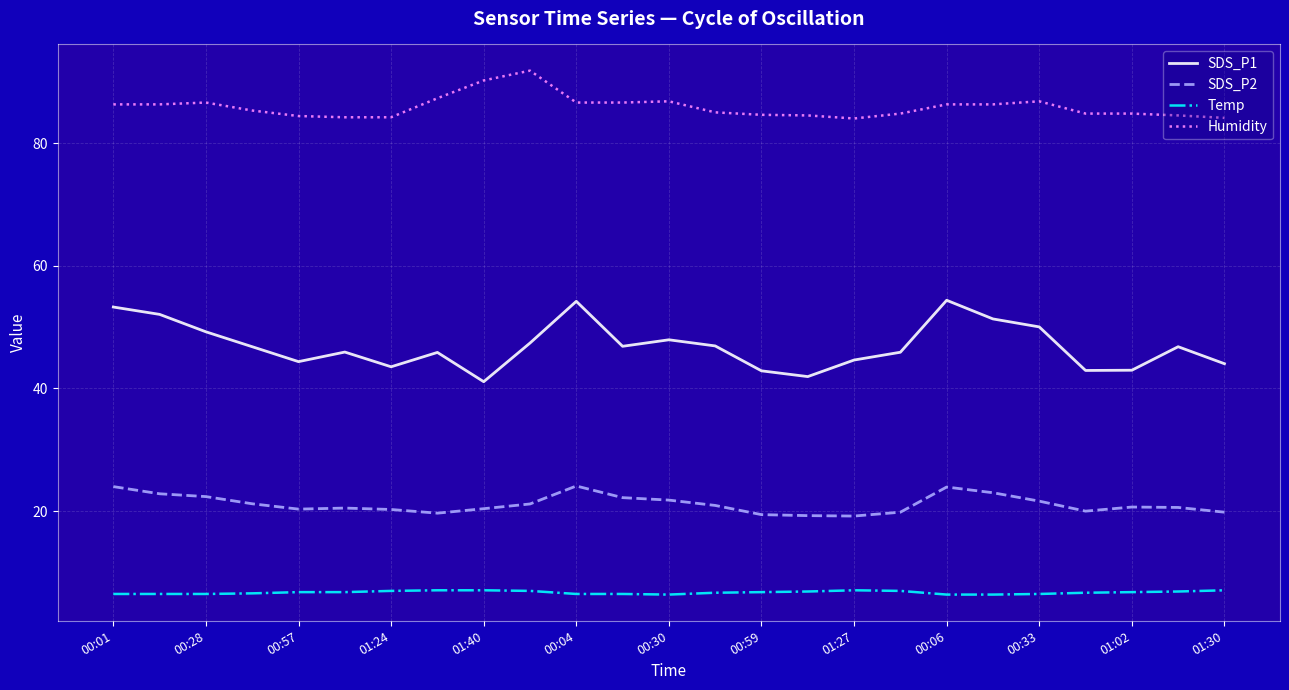

Is this an area chart (filled region under the line)?

No